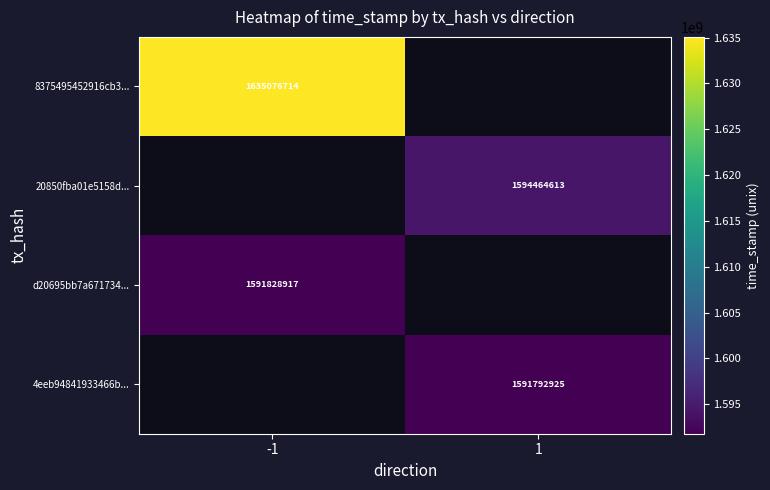

What is the smallest value displayed?

1591792925.0